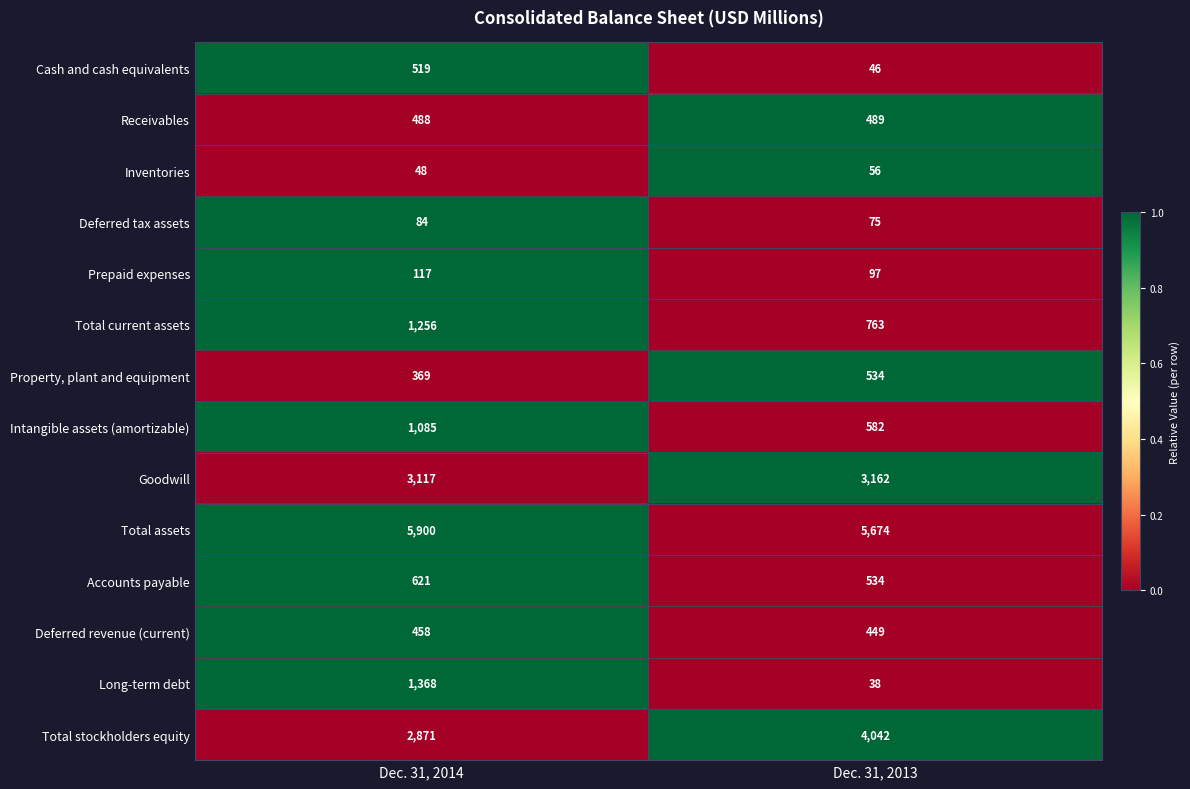

What is the total value across all series at Dec. 31, 2014?

18301